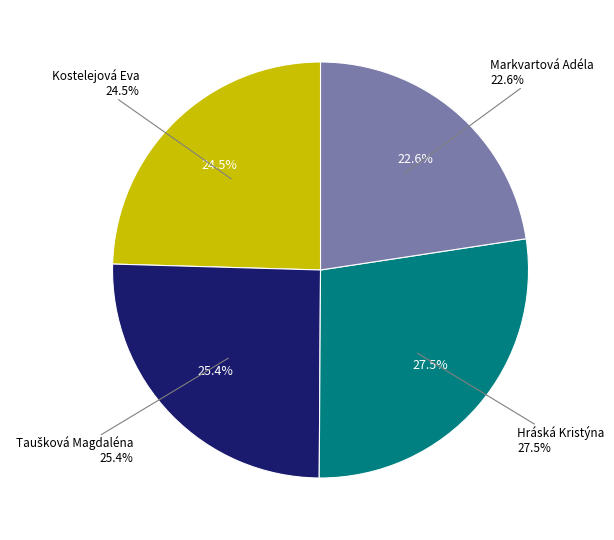

Count the number of slices in the pie.

4